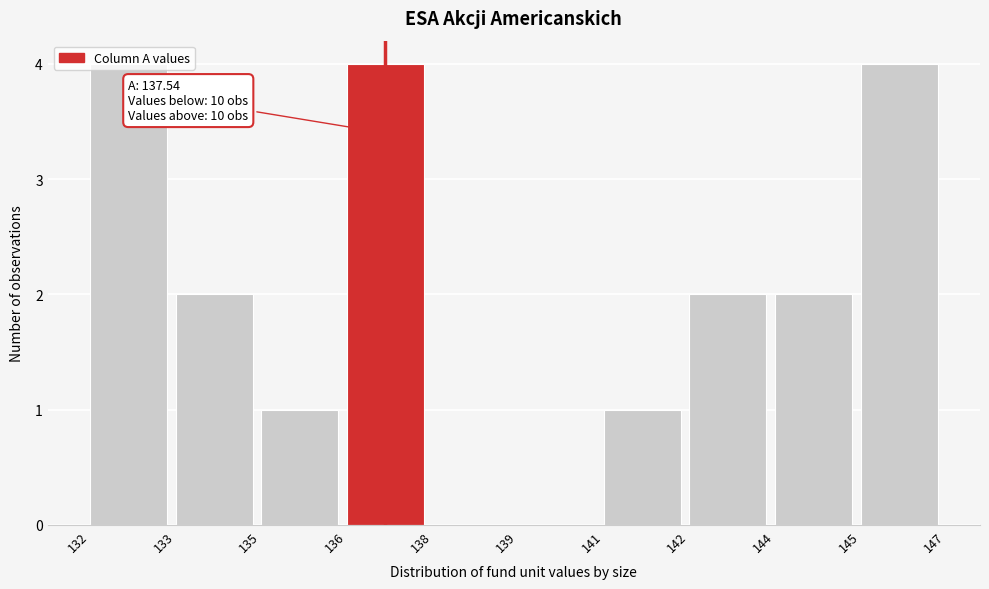

Which has a higher value, 144 or 136?

136